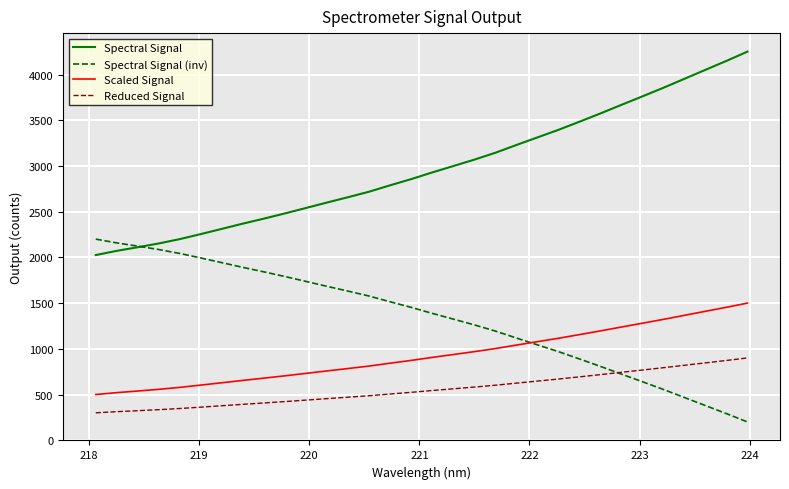

At how many categories does at least one series exceed 913?

32